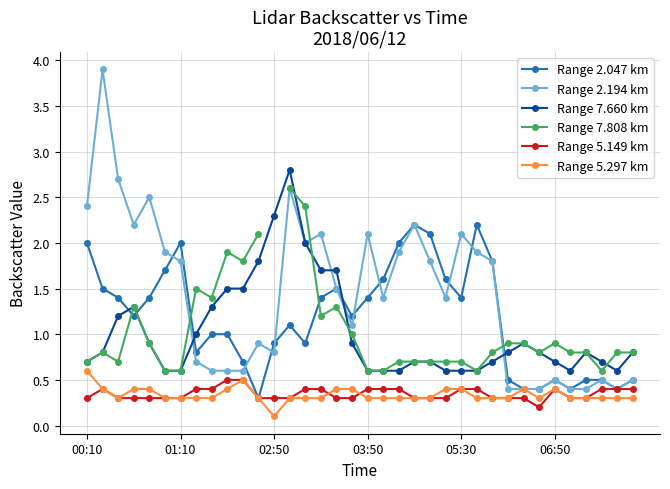

What is the sum of all 5.149 values?

12.5